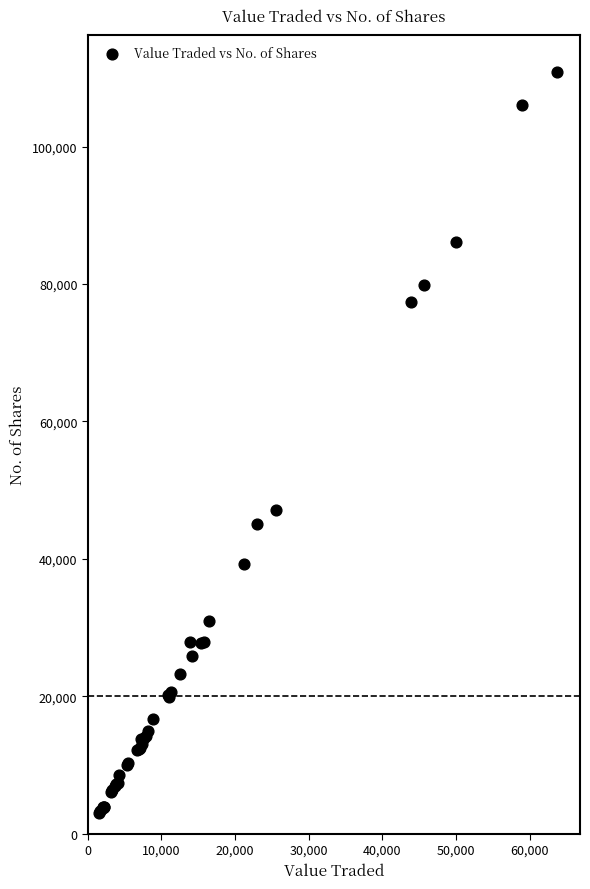

What Y value in the scatter plot is closest to 56878?

47049